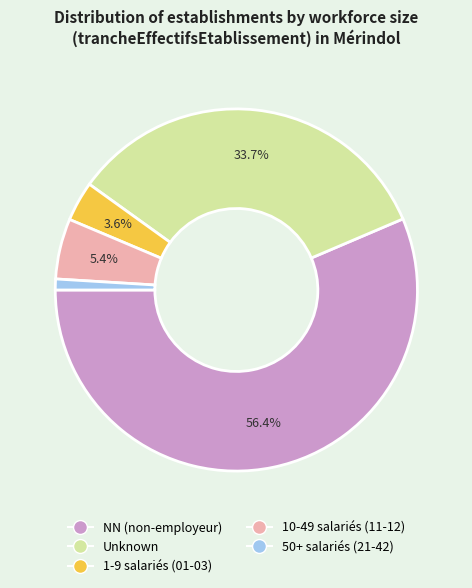

Is there a majority slice in this chart?

Yes